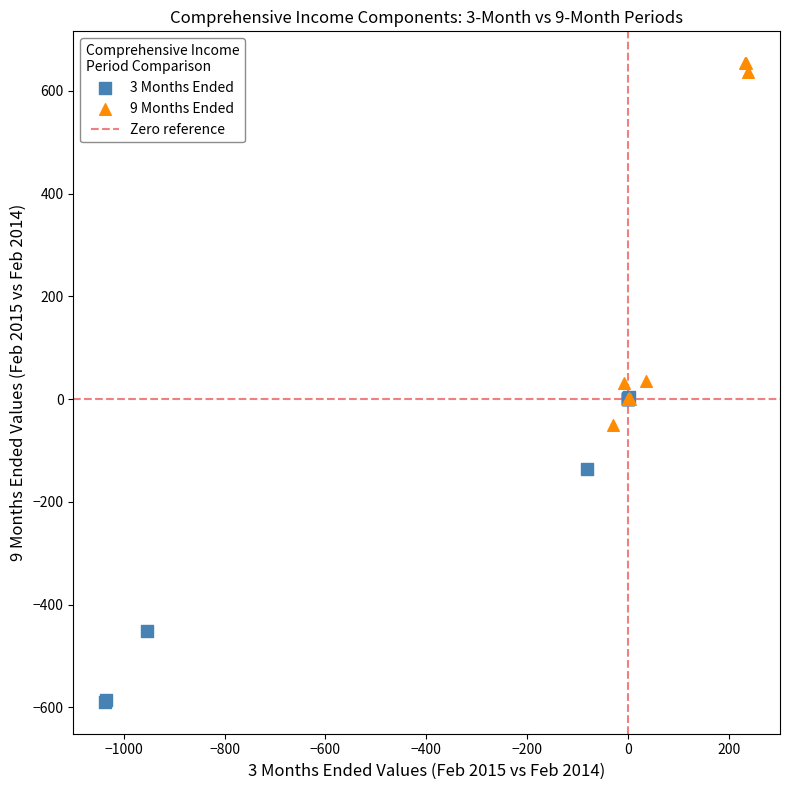

Which series has the largest Y range (max minus min)?

9 Months Ended